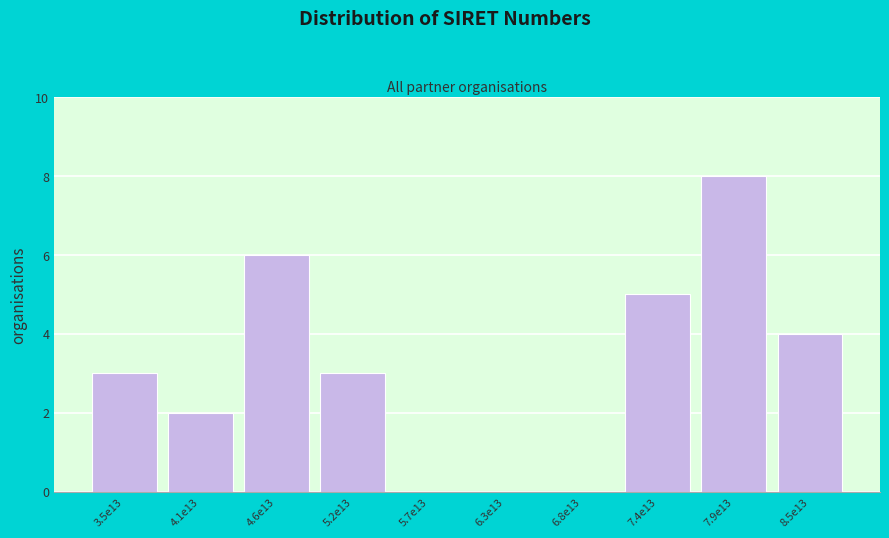

Reading left to right, list all the values displayed in this chart.

3.5e13=3	4.1e13=2	4.6e13=6	5.2e13=3	5.7e13=0	6.3e13=0	6.8e13=0	7.4e13=5	7.9e13=8	8.5e13=4